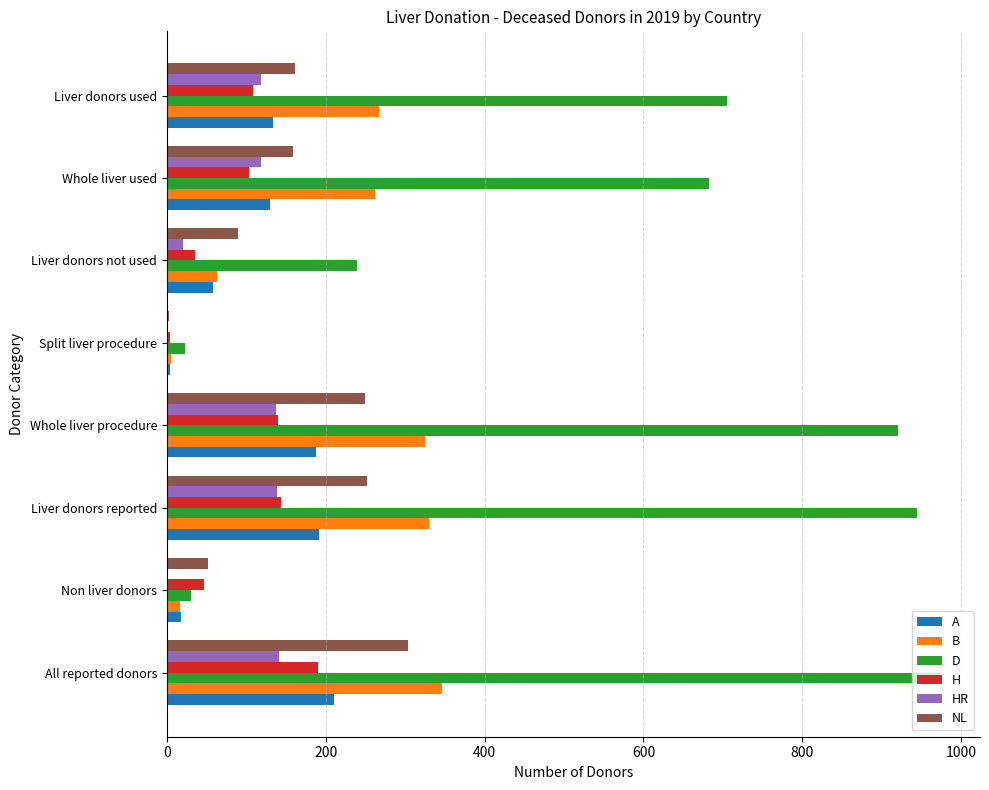

Which series has the largest total across all categories?

D